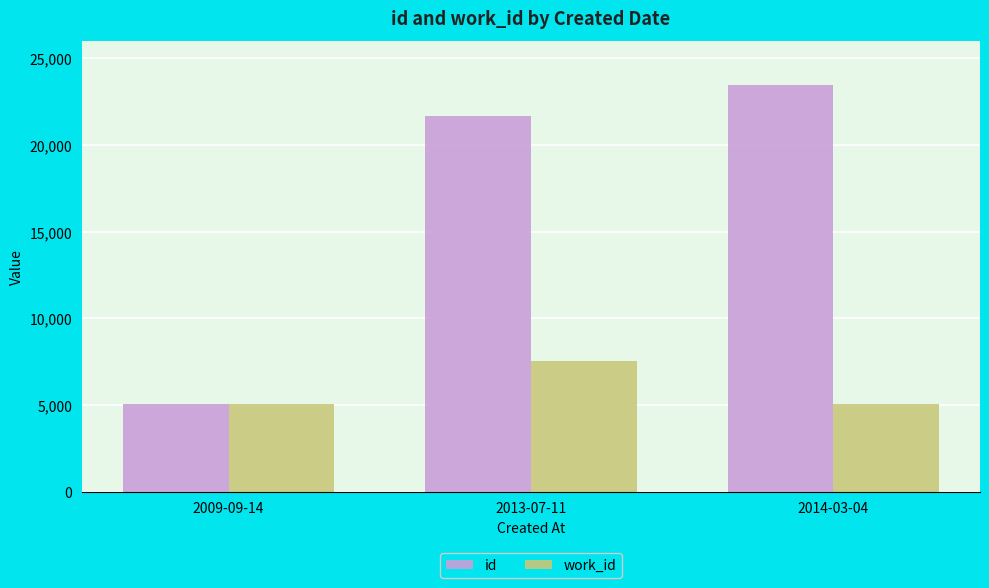

Which series has the largest range (max minus min)?

id